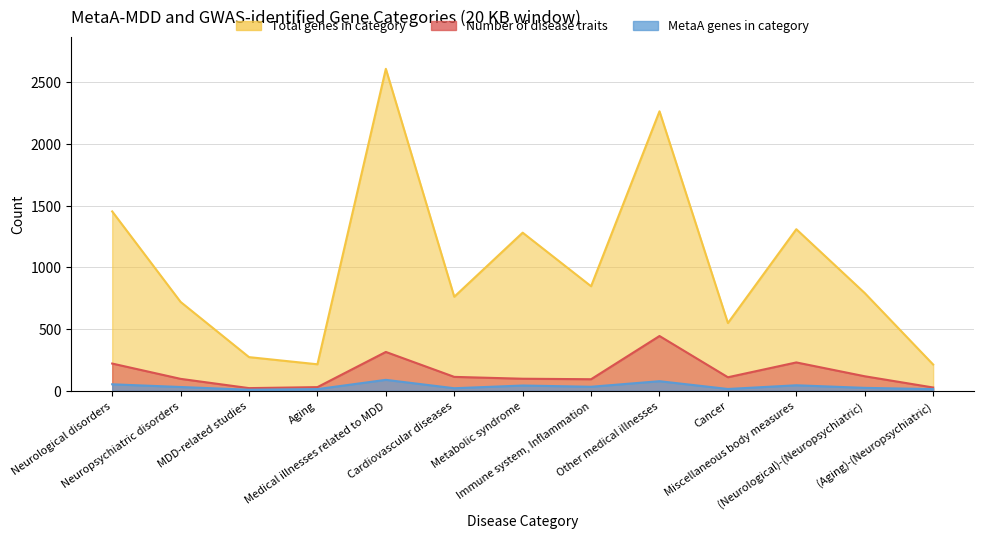

Where is Total genes in category nearest to the value 1410?

Neurological disorders